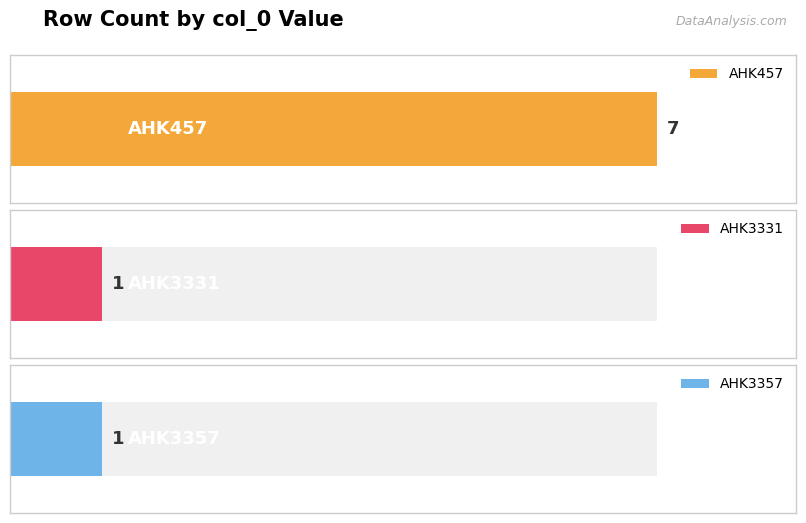

What is the approximate value at AHK3357?

1